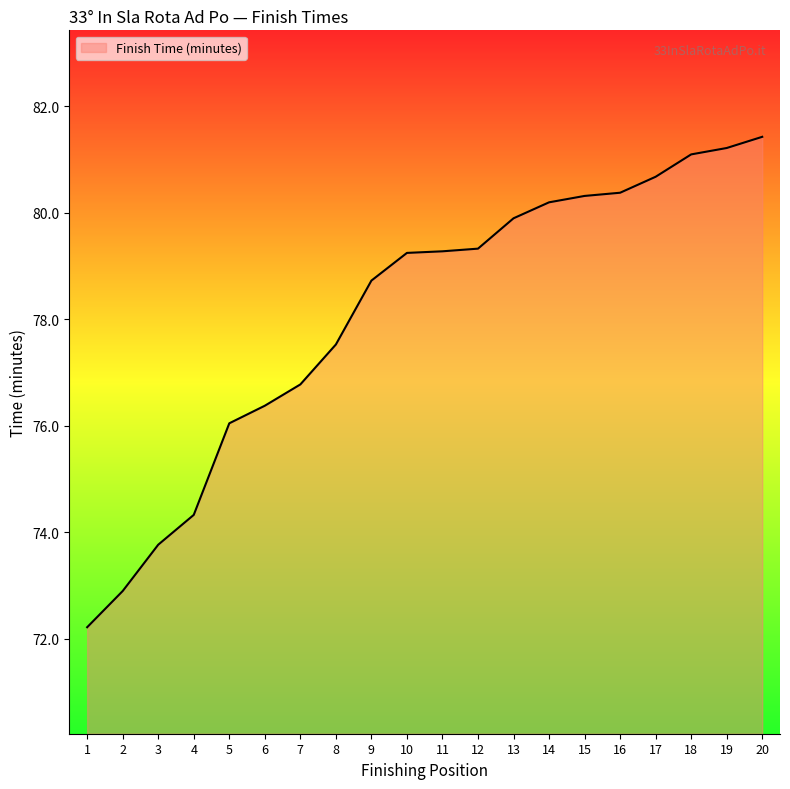

Count the number of data series in this chart.

1